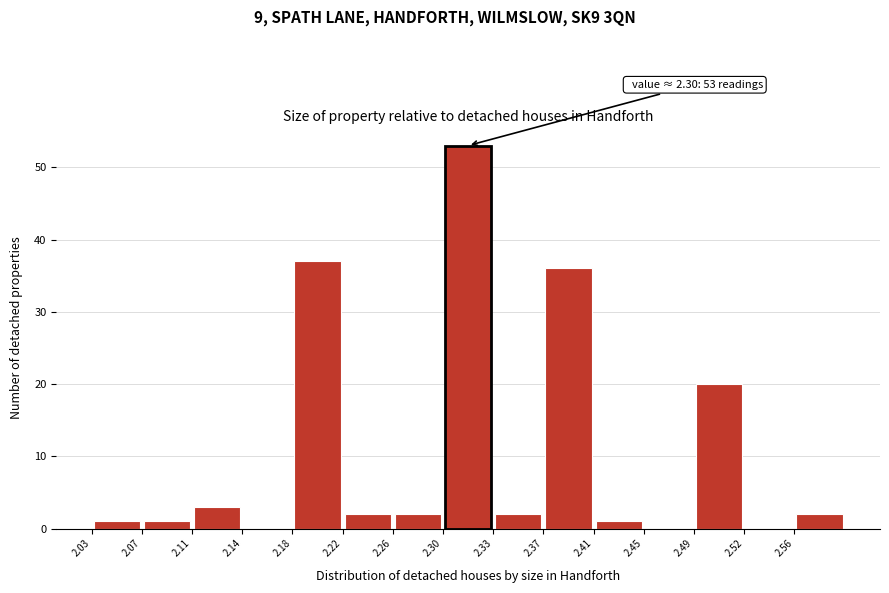

Over which range of the x-axis is the bar tallest?

2.296 to 2.334